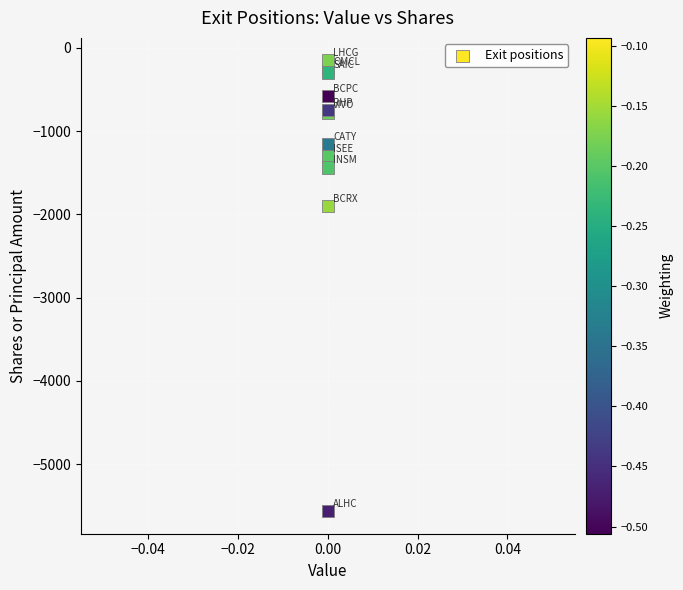

What Y value in the scatter plot is closest to -2858?

-1900